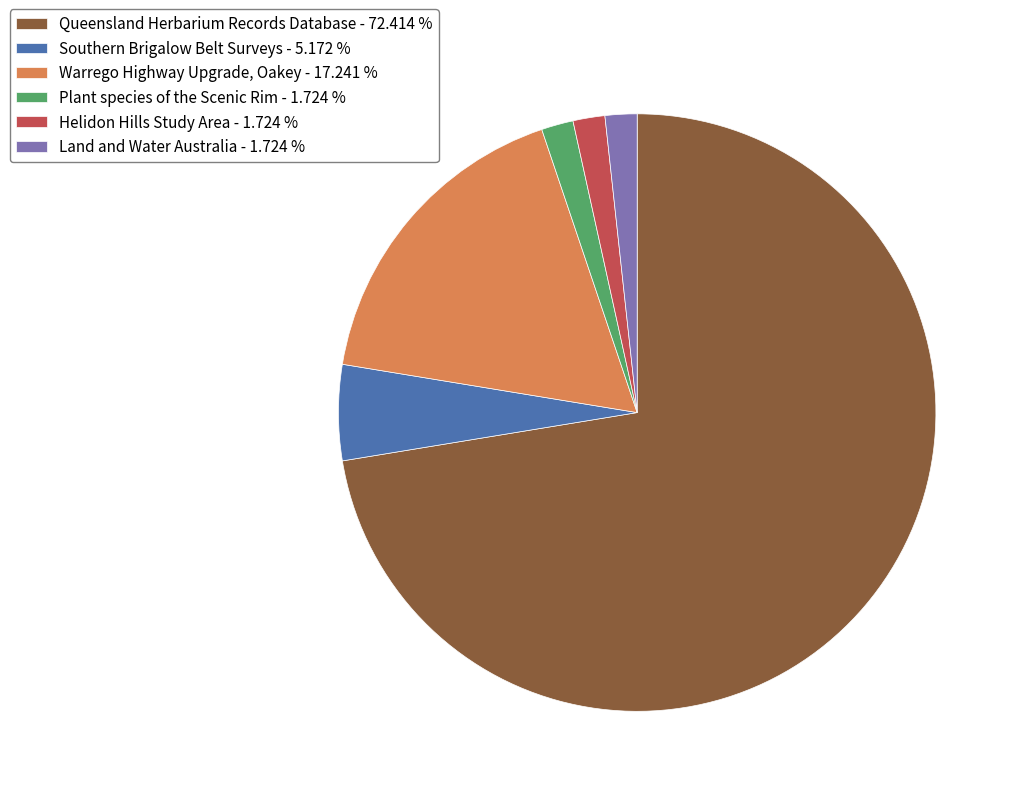

Does Queensland Herbarium Records Database - 72.414 % account for over 50% of the chart?

Yes